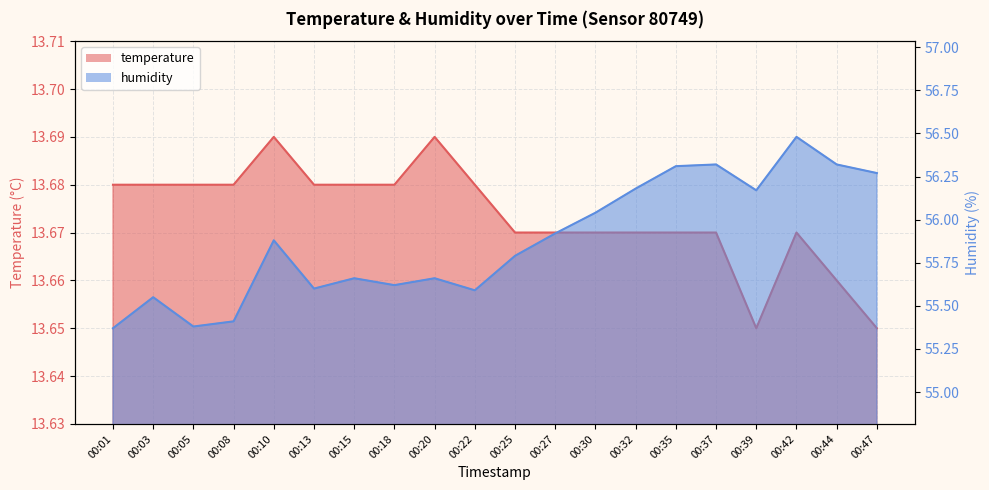

What is the difference between the highest and lowest values at 00:18?

41.9